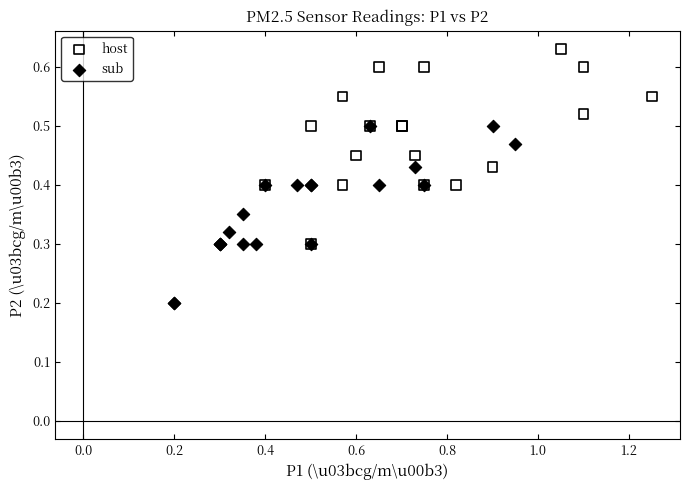

Which series reaches the maximum Y coordinate?

host